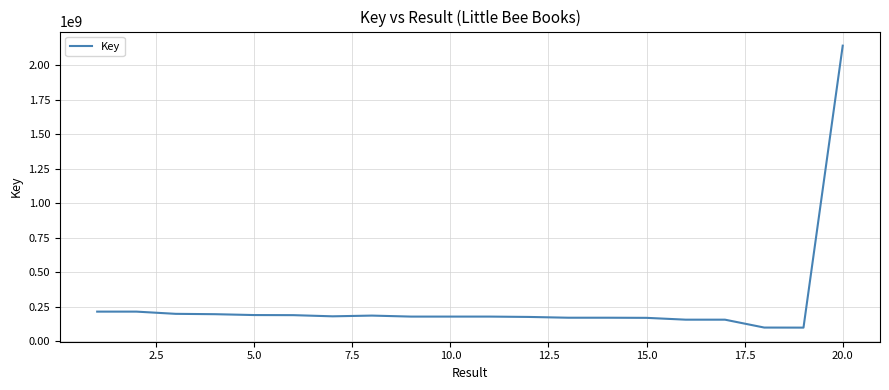

Does the chart have visible grid lines?

Yes